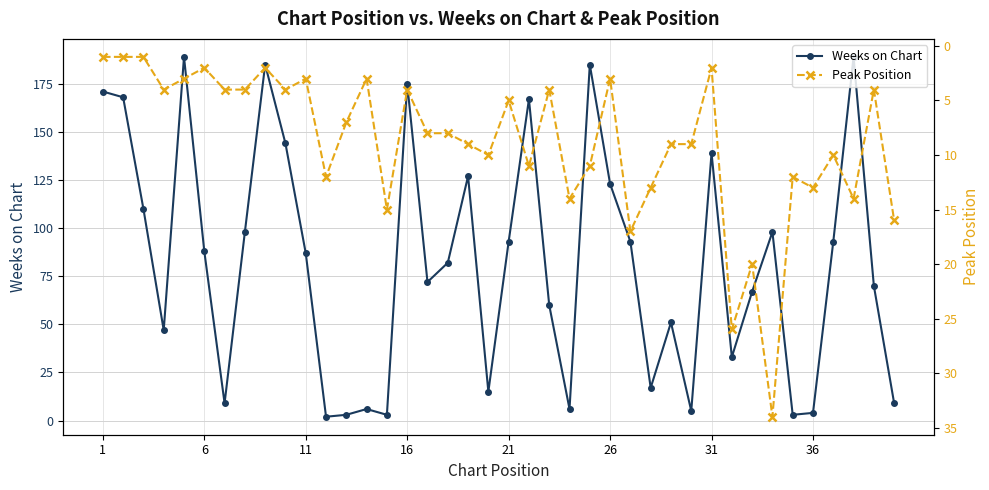

Is this an area chart (filled region under the line)?

No